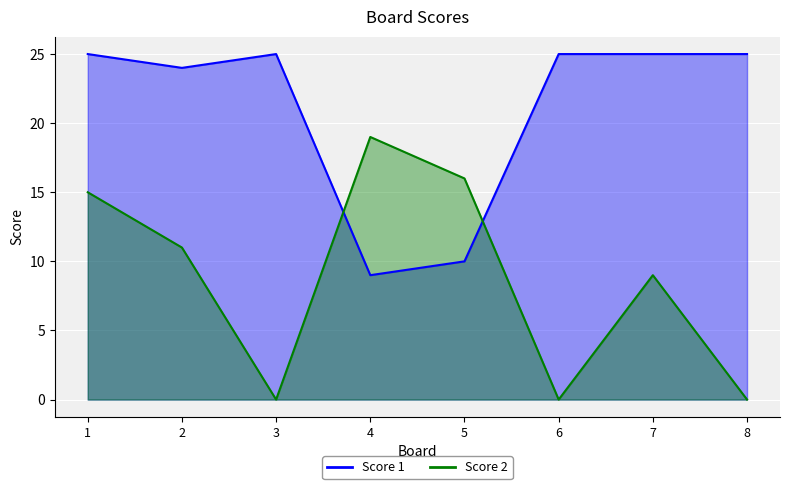

What is the spread (max minus min) of values at 6?

25